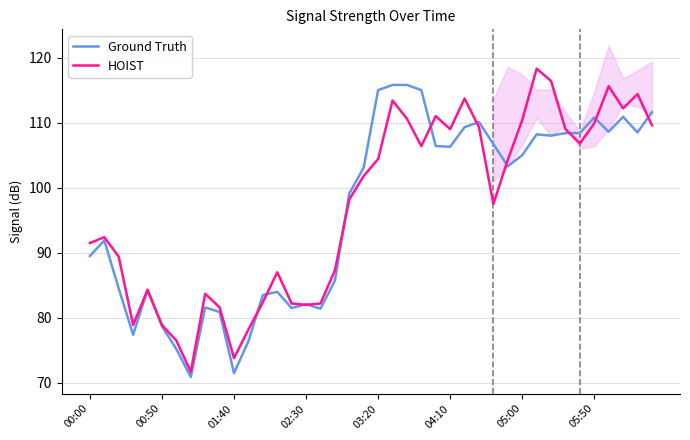

True or false: Ground Truth and HOIST intersect in this chart.

True